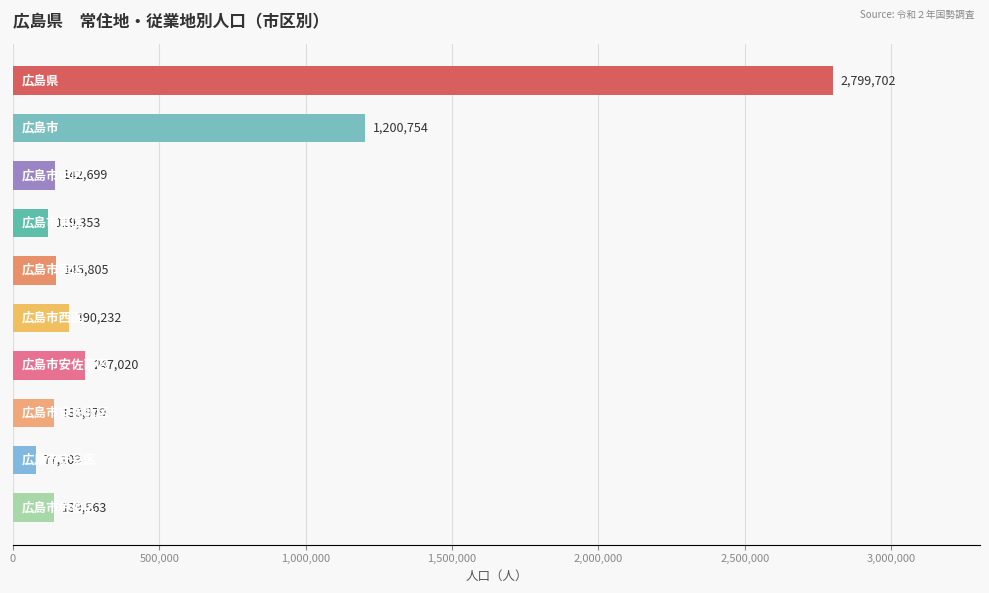

What is the difference between the maximum and second lowest values?

2680349